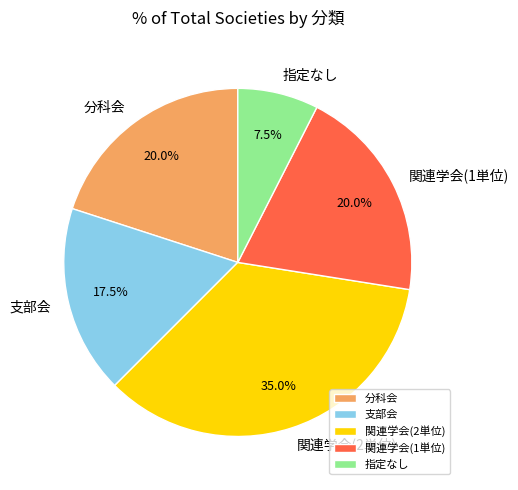

Which slice is the smallest?

指定なし